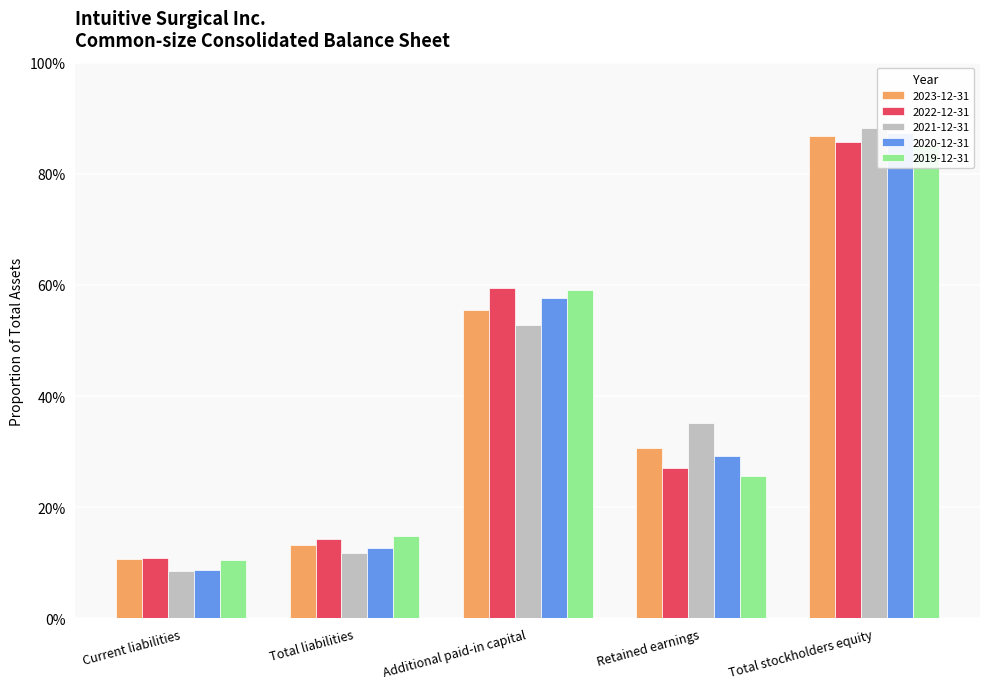

Which series has the largest total across all categories?

2022-12-31